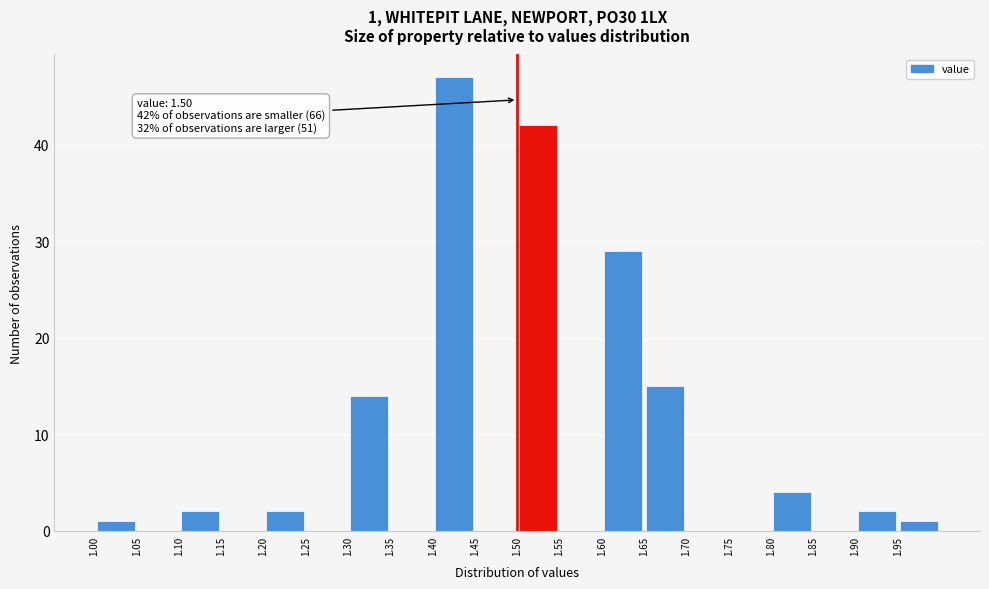

Which range on the x-axis has the tallest bar?

1.40 to 1.45